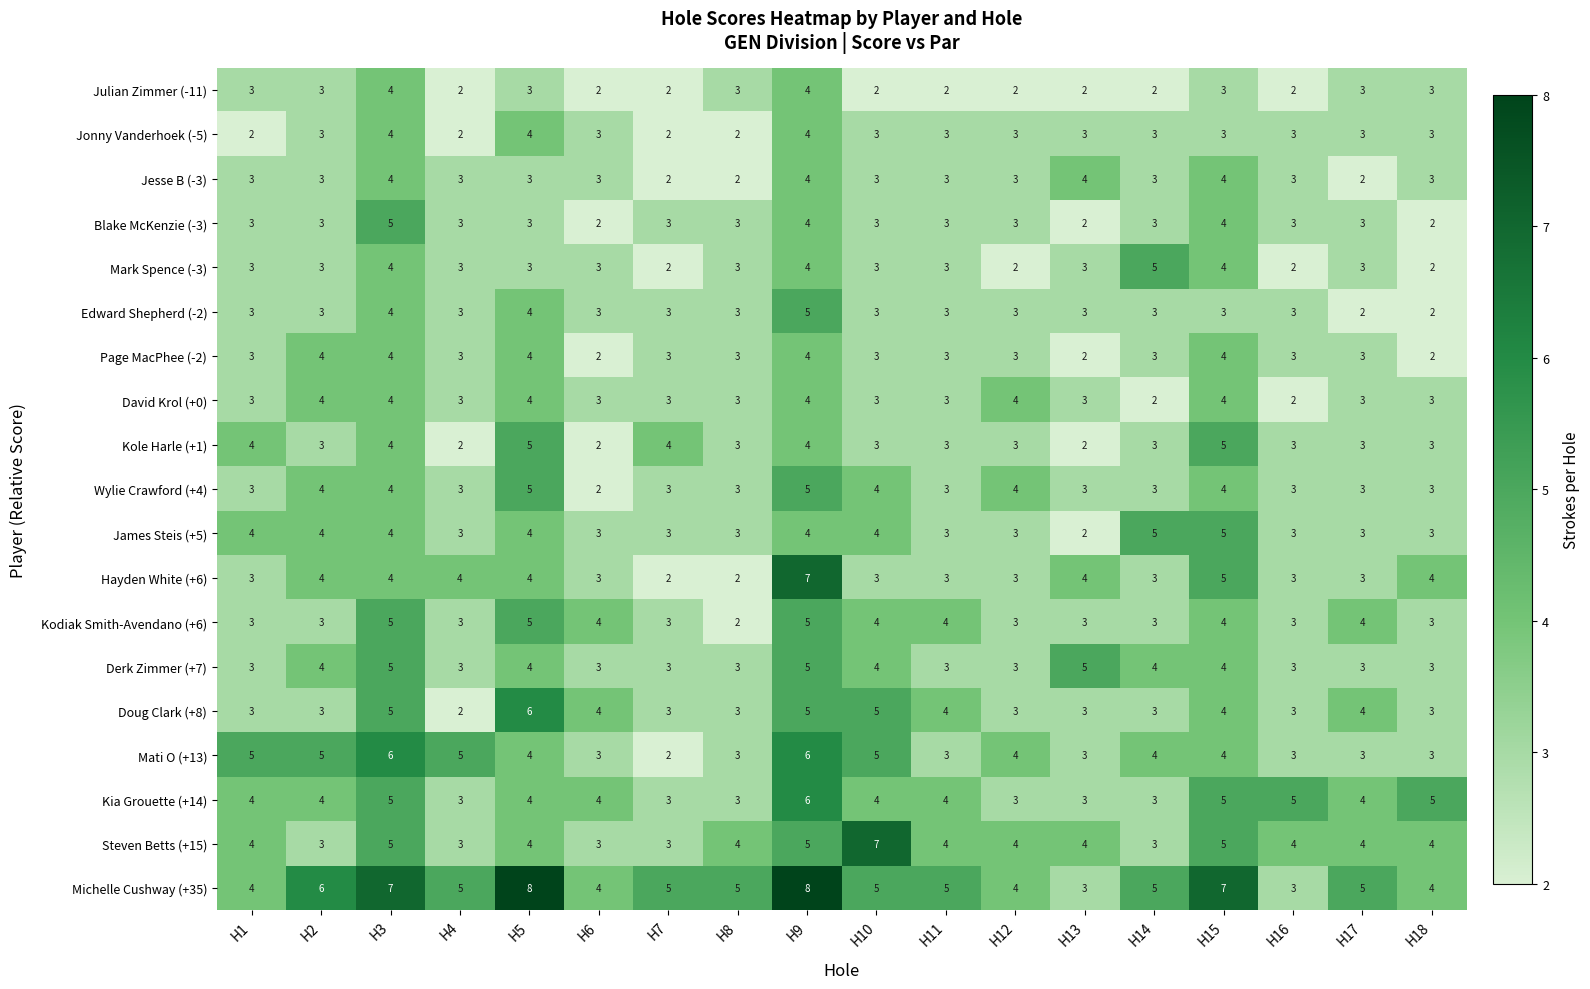

Count the Wylie Crawford (+4) values in the range 3 to 4.

15